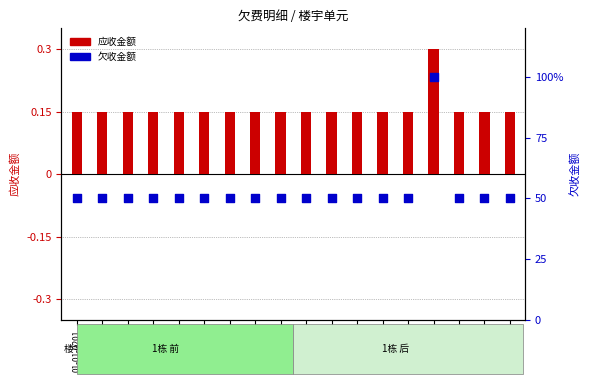

Which series has the largest total across all categories?

欠收金额